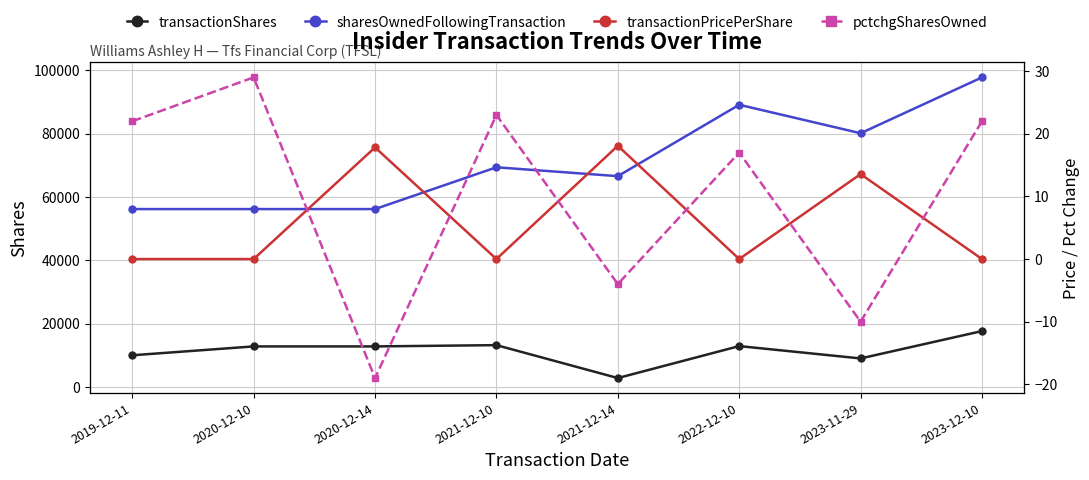

Is it true that transactionShares equals 10000.0 at 2019-12-11?

True